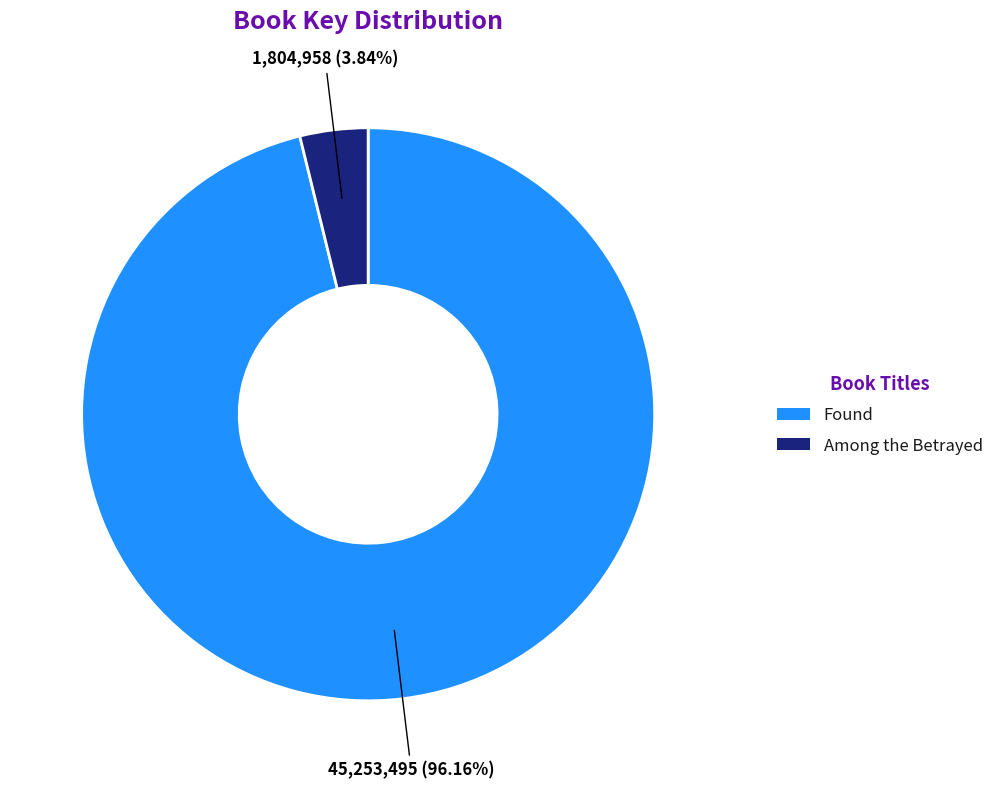

The Found slice represents 85% of the pie. True or false?

False